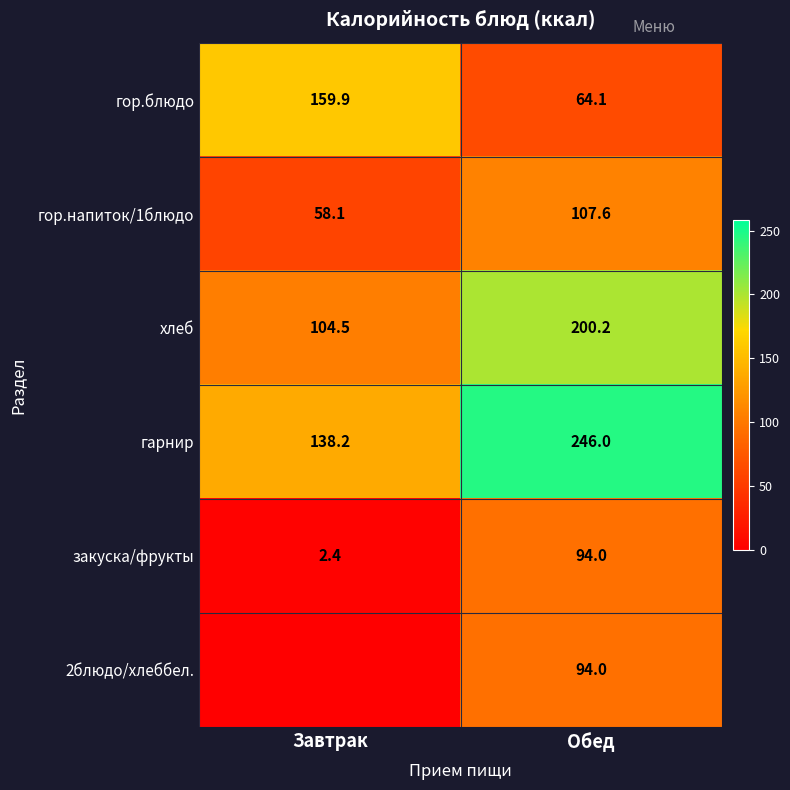

True or false: гарнир has a value of 246.0 at Обед.

True